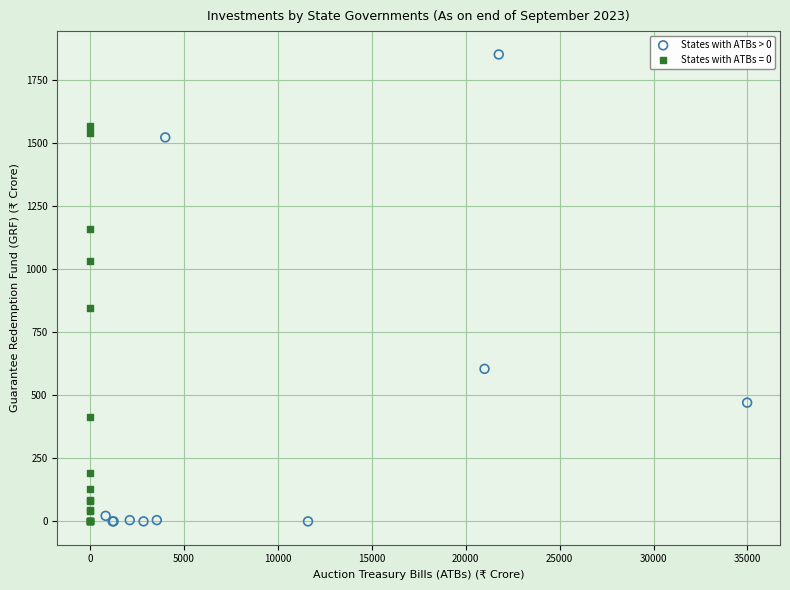

Which series reaches the maximum Y coordinate?

States with ATBs > 0